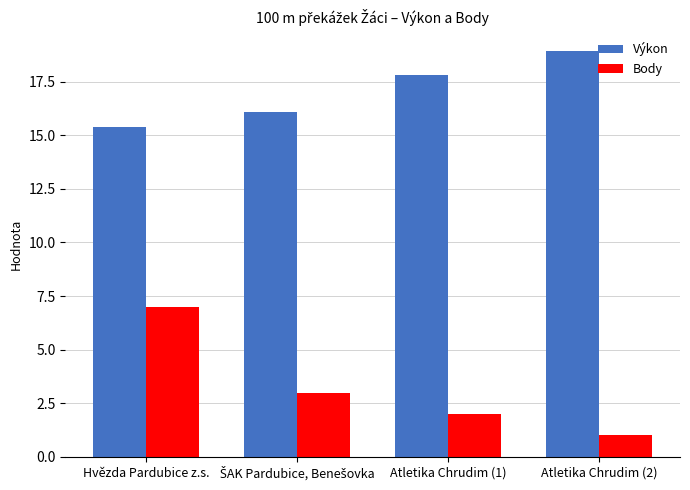

Reading left to right, list all the values displayed in this chart.

Výkon: 15.4	16.1	17.8	18.9
Body: 7.0	3.0	2.0	1.0